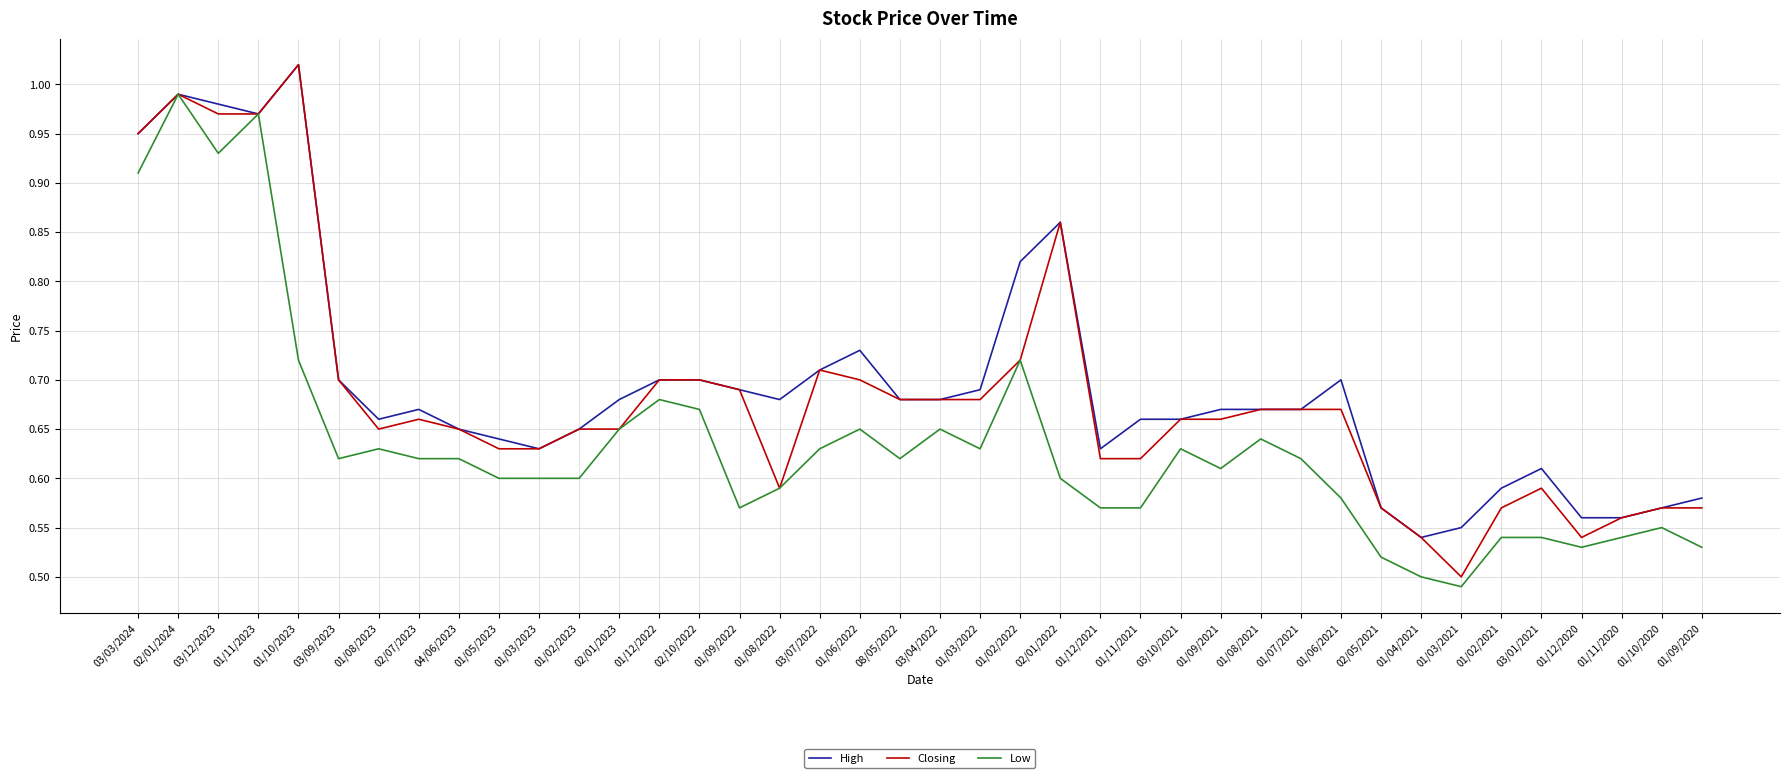

Is this an area chart (filled region under the line)?

No